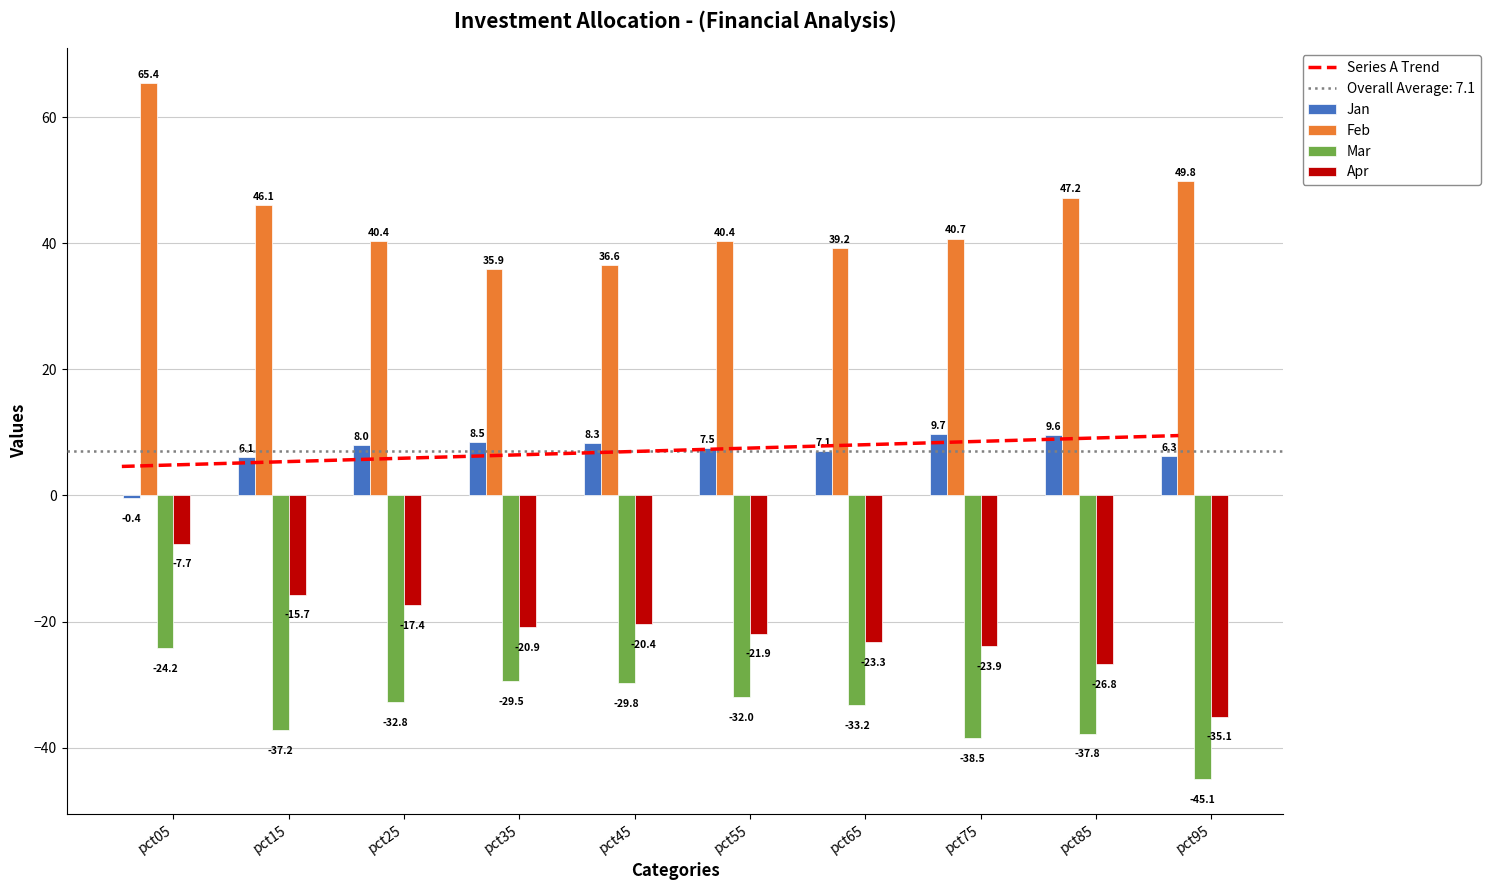

Reading right to left, transcribe all the data shown in this chart.

Jan: 6.3	9.6	9.7	7.1	7.5	8.3	8.5	8.0	6.1	-0.4
Feb: 49.8	47.2	40.7	39.2	40.4	36.6	35.9	40.4	46.1	65.4
Mar: -45.1	-37.8	-38.5	-33.2	-32.0	-29.8	-29.5	-32.8	-37.2	-24.2
Apr: -35.1	-26.8	-23.9	-23.3	-21.9	-20.4	-20.9	-17.4	-15.7	-7.7